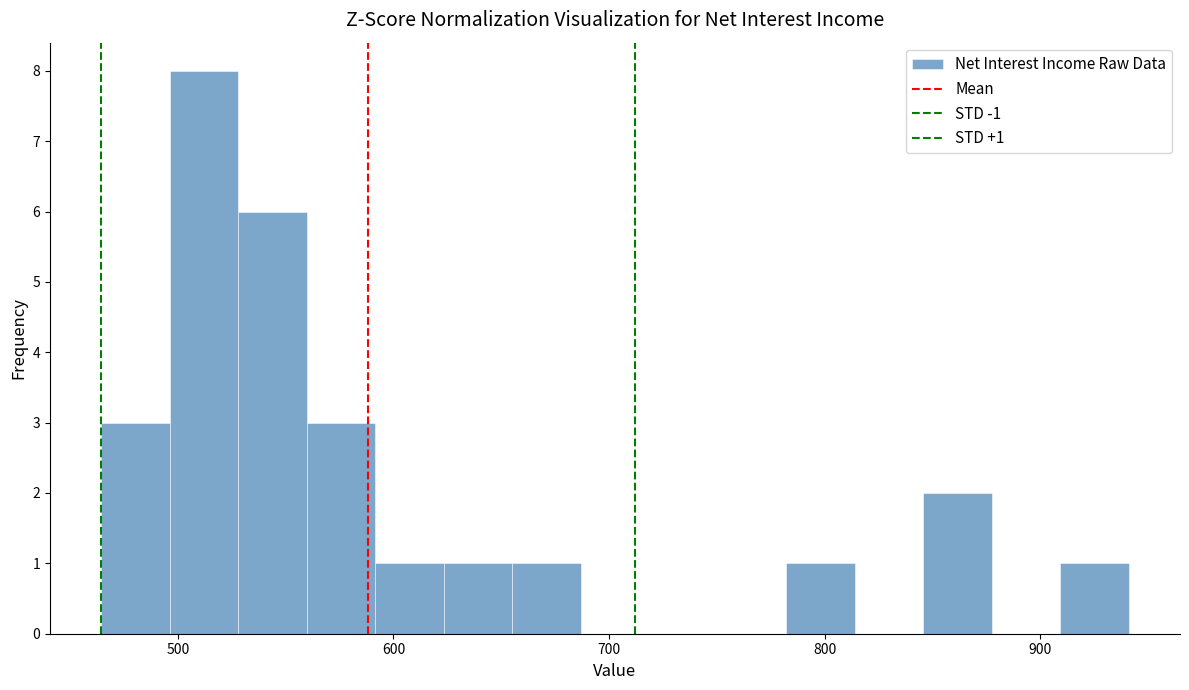

Read against the x-axis, roughly where is the centre of the tallest bar?

510